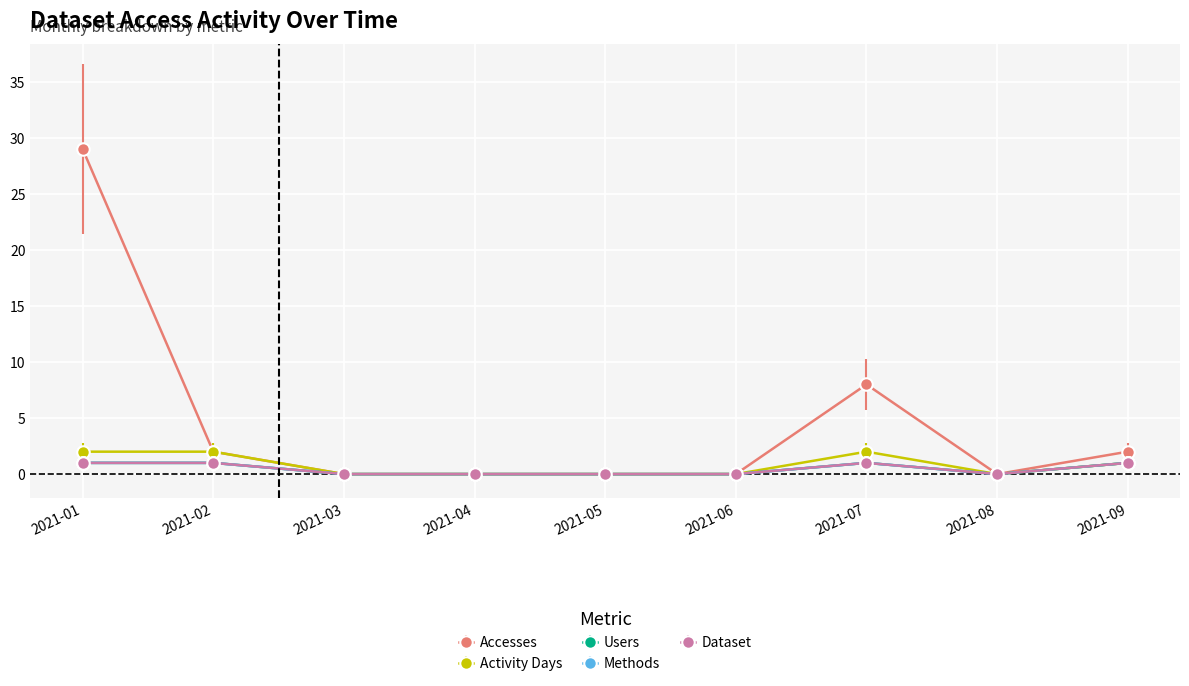

Reading left to right, extract all data points from this chart.

Accesses: 29	2	0	0	0	0	8	0	2
Activity Days: 2	2	0	0	0	0	2	0	1
Users: 1	1	0	0	0	0	1	0	1
Methods: 1	1	0	0	0	0	1	0	1
Dataset: 1	1	0	0	0	0	1	0	1